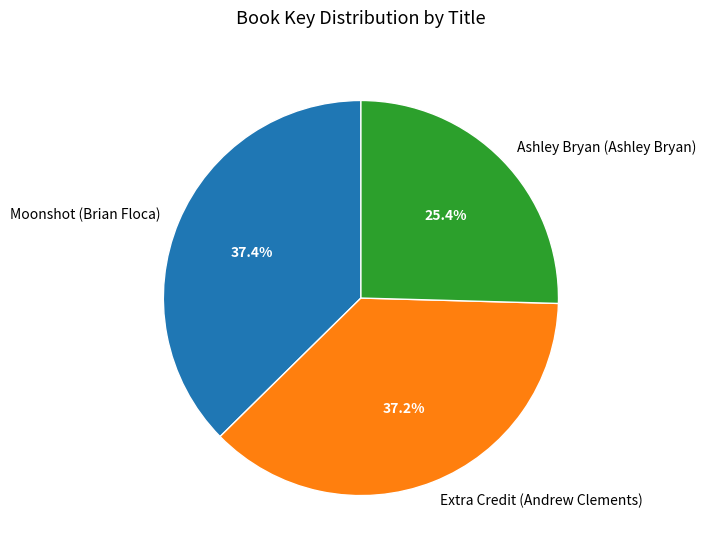

Combined, what portion of the pie is Moonshot (Brian Floca) and Ashley Bryan (Ashley Bryan)?

62.8%